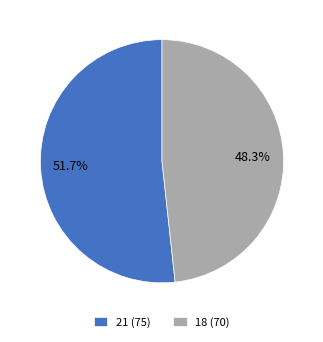

Rank the categories by value from lowest to highest.

18, 21